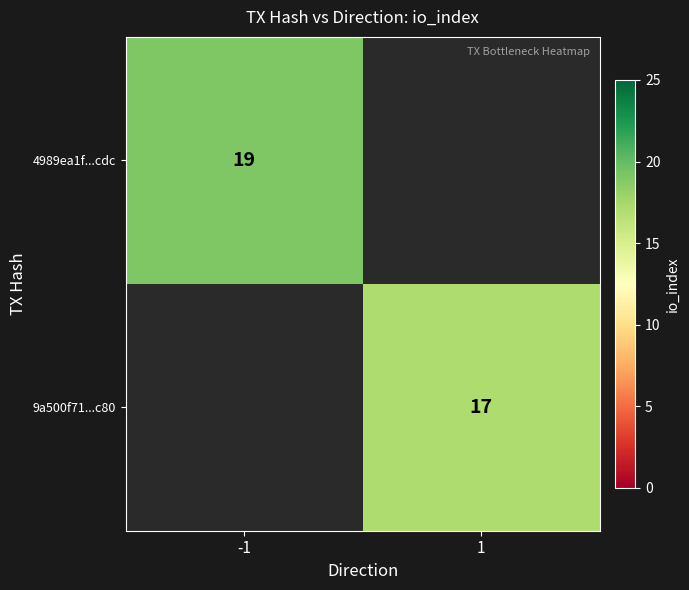

Is it true that 4989ea1f...cdc equals 33 at -1?

False